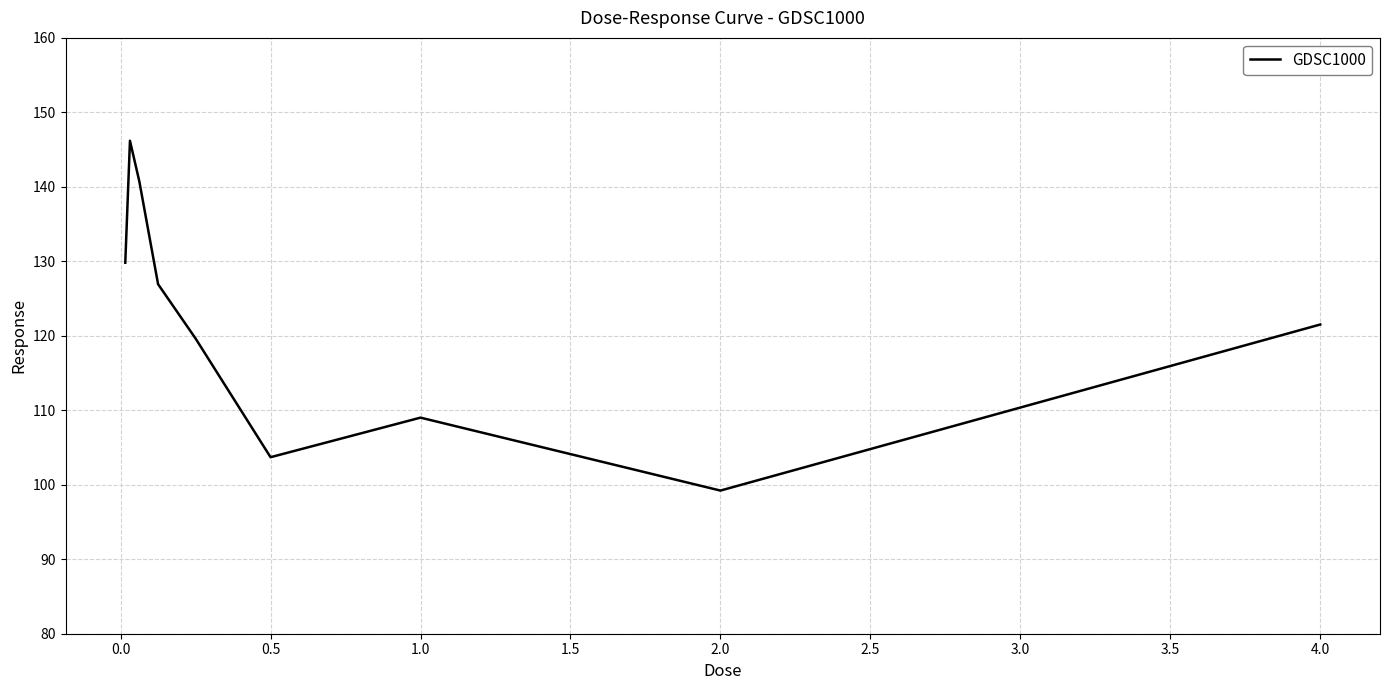

How many lines are shown in the chart?

1